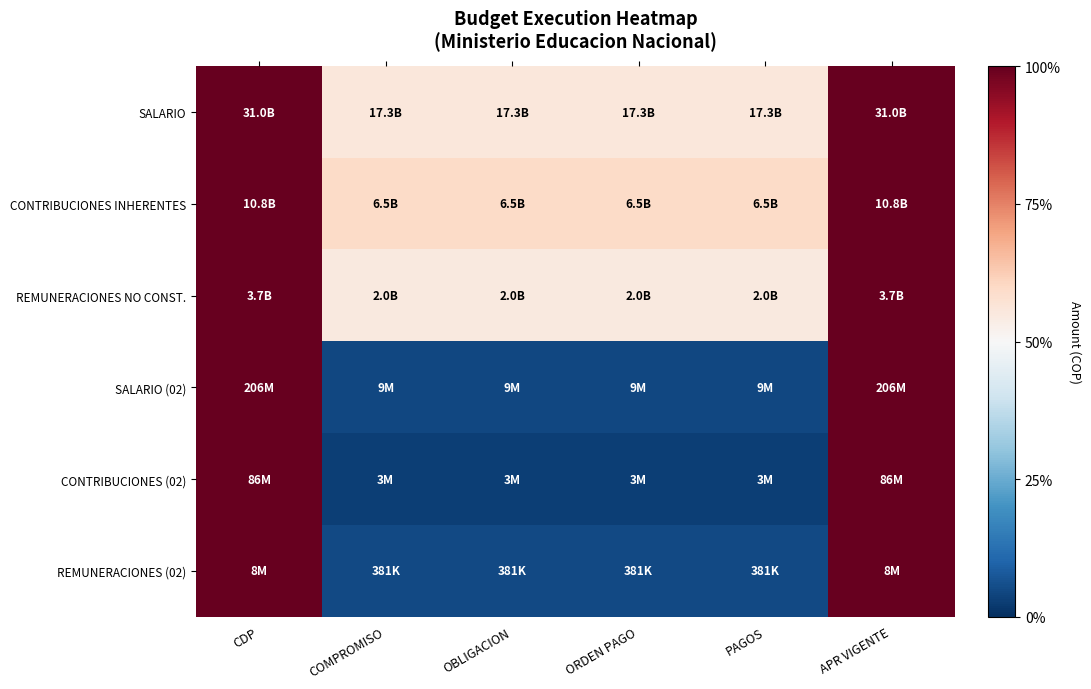

Which label corresponds to the smallest value in the chart?

COMPROMISO